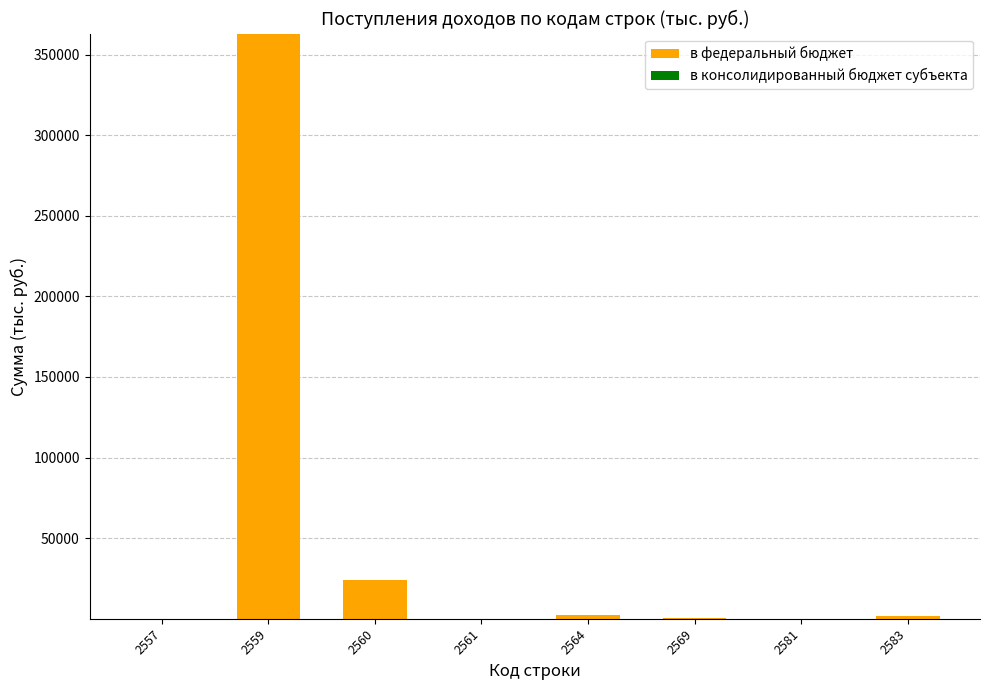

What is the sum of all values?

391490